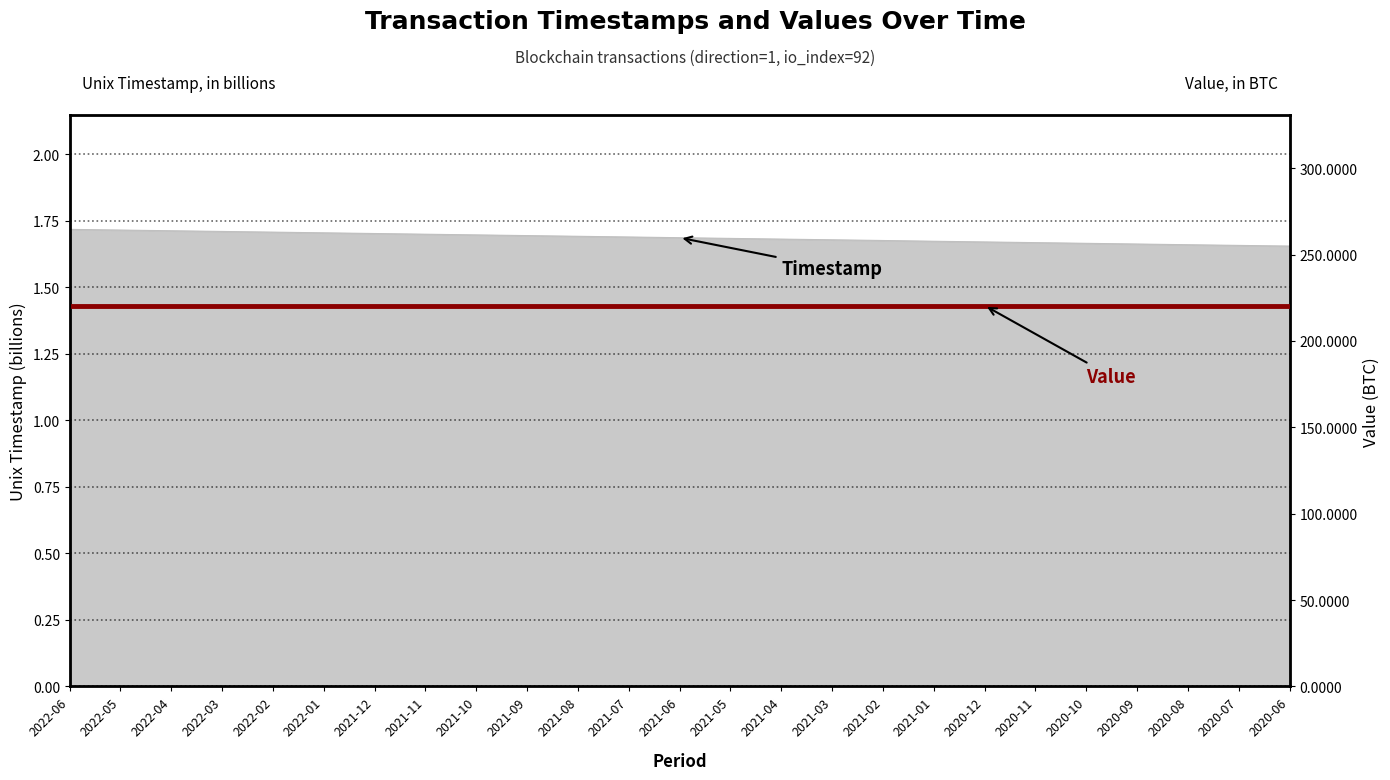

The value at 2021-03 is 0.5. True or false?

False